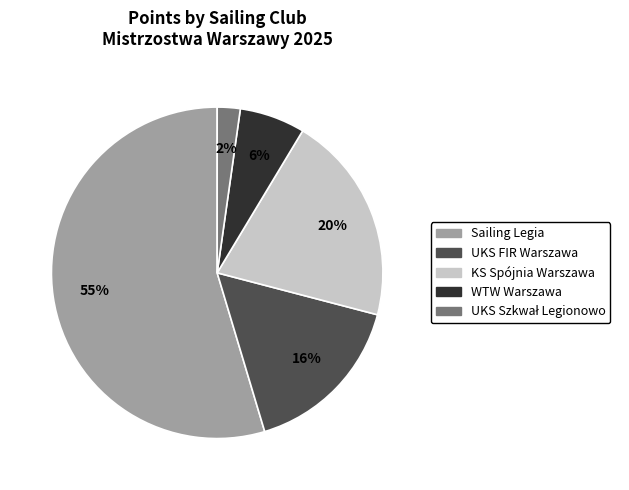

To the nearest percent, what is the average slice percentage?

20%